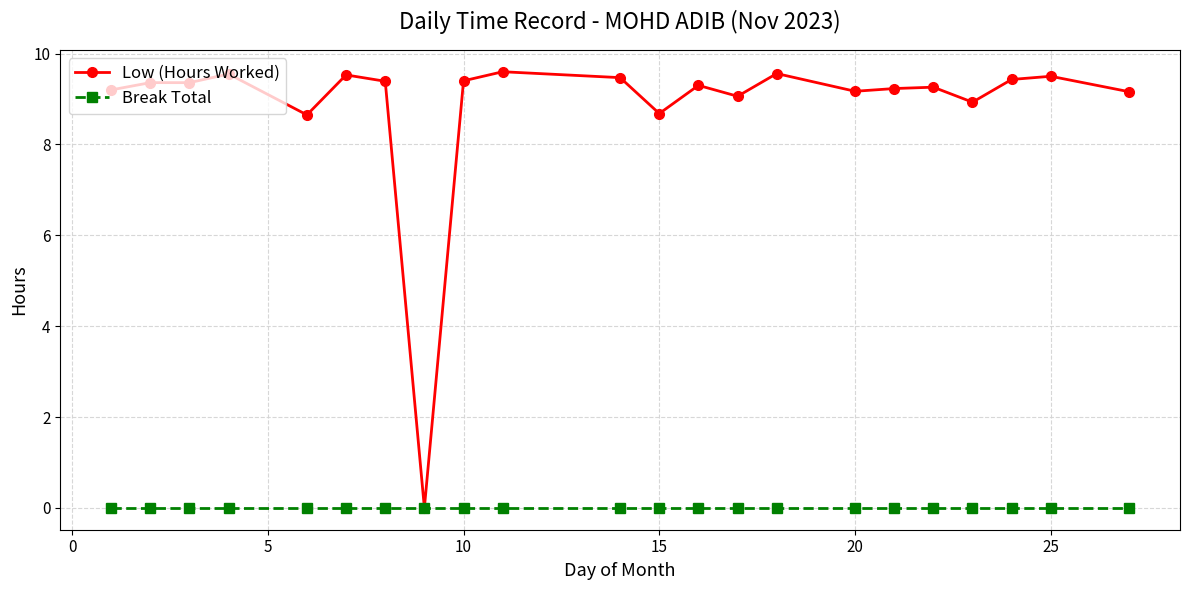

Which series has the largest range (max minus min)?

Low (Hours Worked)